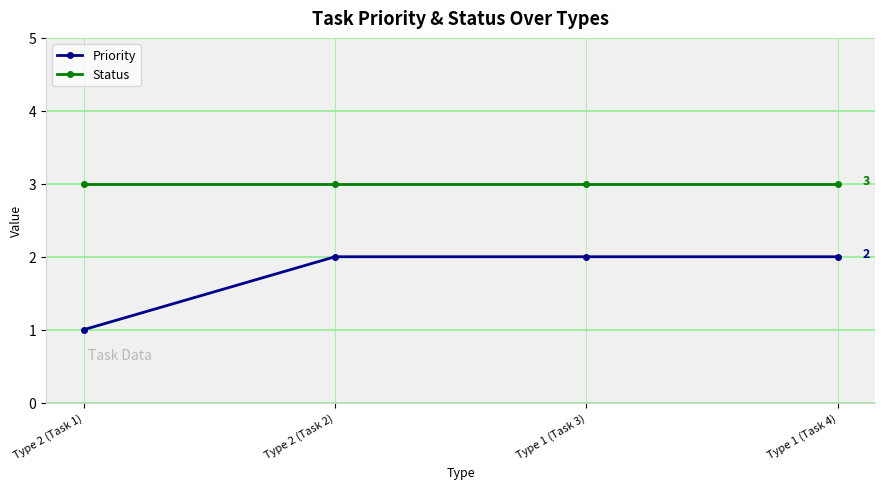

Which series has the largest total across all categories?

Status